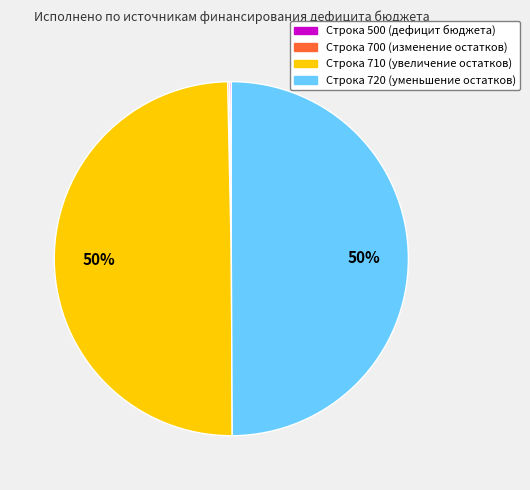

To the nearest percent, what is the average slice percentage?

25%